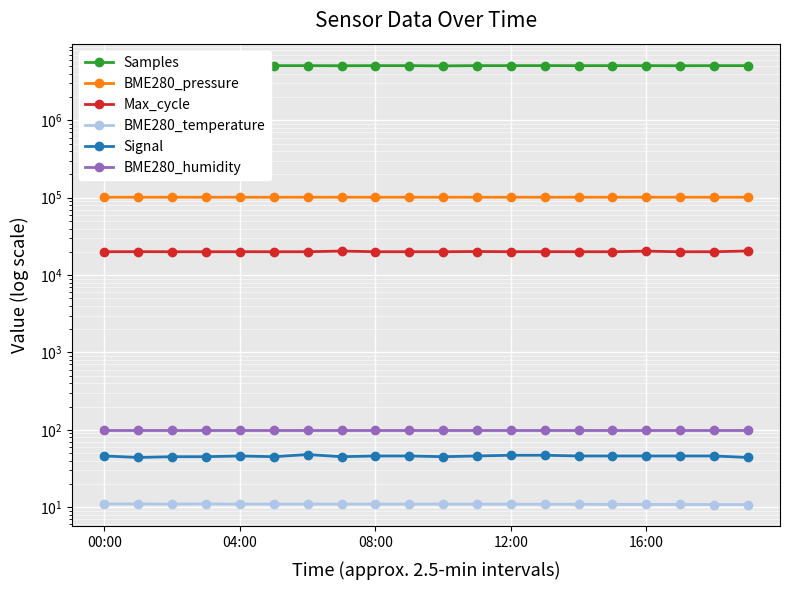

At 6, list the series in order from smallest to largest.

BME280_temperature, Signal, BME280_humidity, Max_cycle, BME280_pressure, Samples